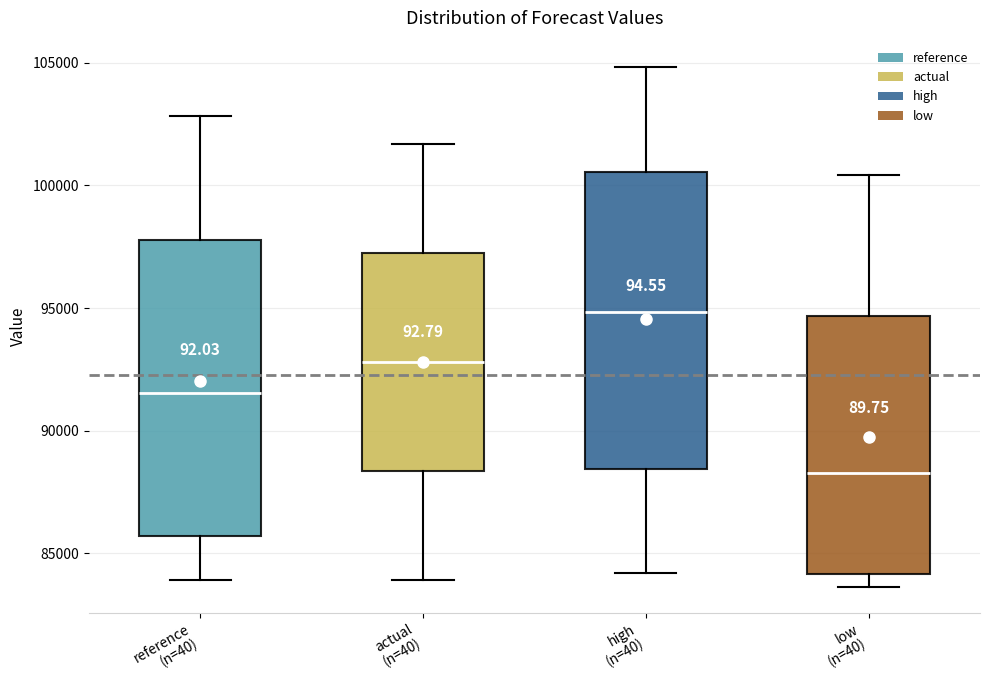

Reading left to right, transcribe this box plot: for each box, give where its median line is, the range the box spans, and where its two whiskers end, as read against the y-axis. The values are not printed on the chart, so give them approximately, as read against the axis.

reference (n=40): median 91500, box 85500 to 98000, whiskers 84000 to 103000
actual (n=40): median 93000, box 88500 to 97000, whiskers 84000 to 101500
high (n=40): median 95000, box 88500 to 100500, whiskers 84000 to 105000
low (n=40): median 88500, box 84000 to 94500, whiskers 83500 to 100500